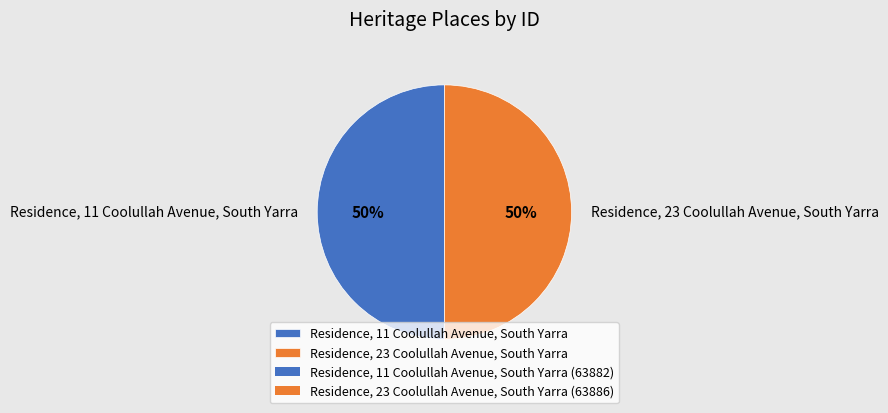

Combined, do Residence, 11 Coolullah Avenue, South Yarra and Residence, 23 Coolullah Avenue, South Yarra account for over 50%?

Yes